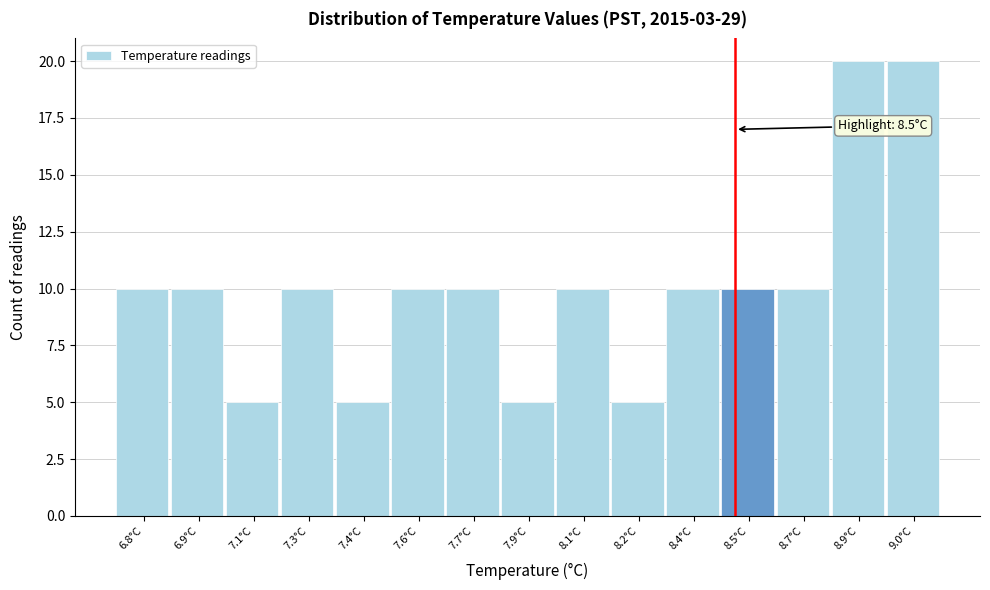

Reading right to left, list all the values displayed in this chart.

20	20	10	10	10	5	10	5	10	10	5	10	5	10	10